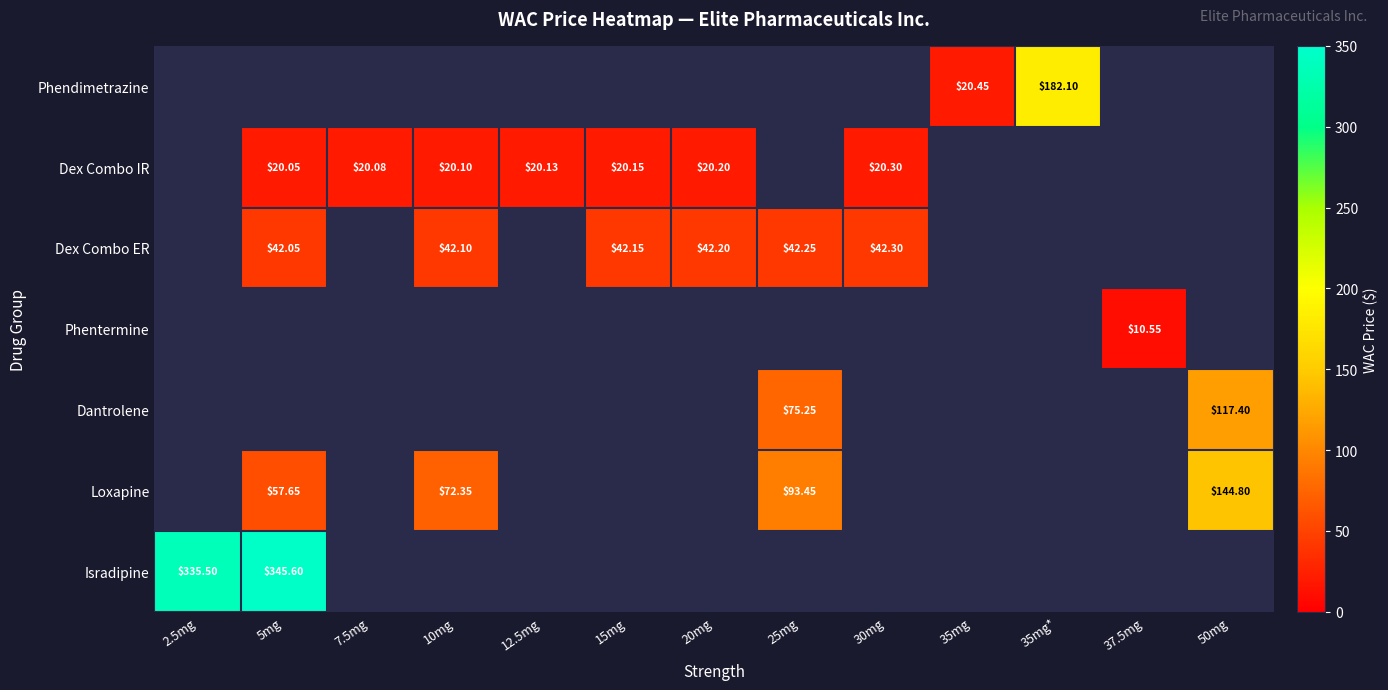

Which label corresponds to the smallest value in the chart?

37.5mg